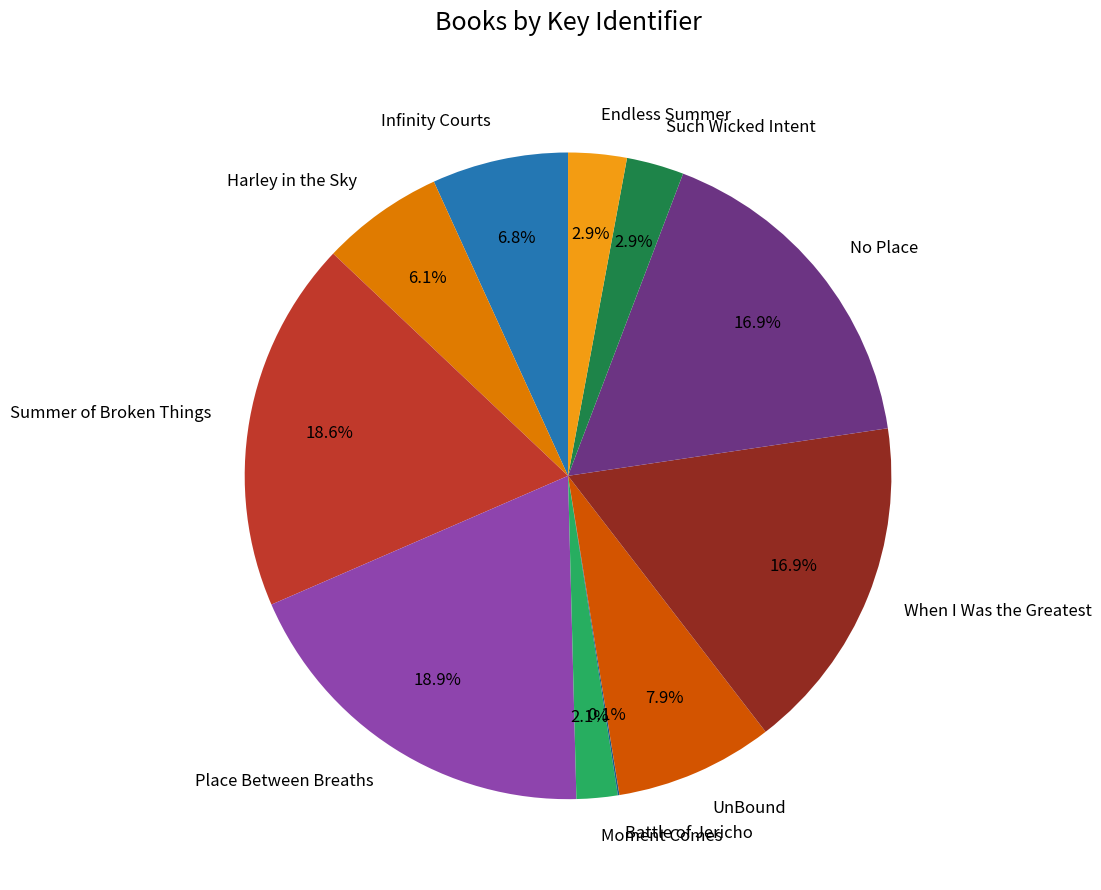

What percentage is NOT represented by UnBound?

92.1%